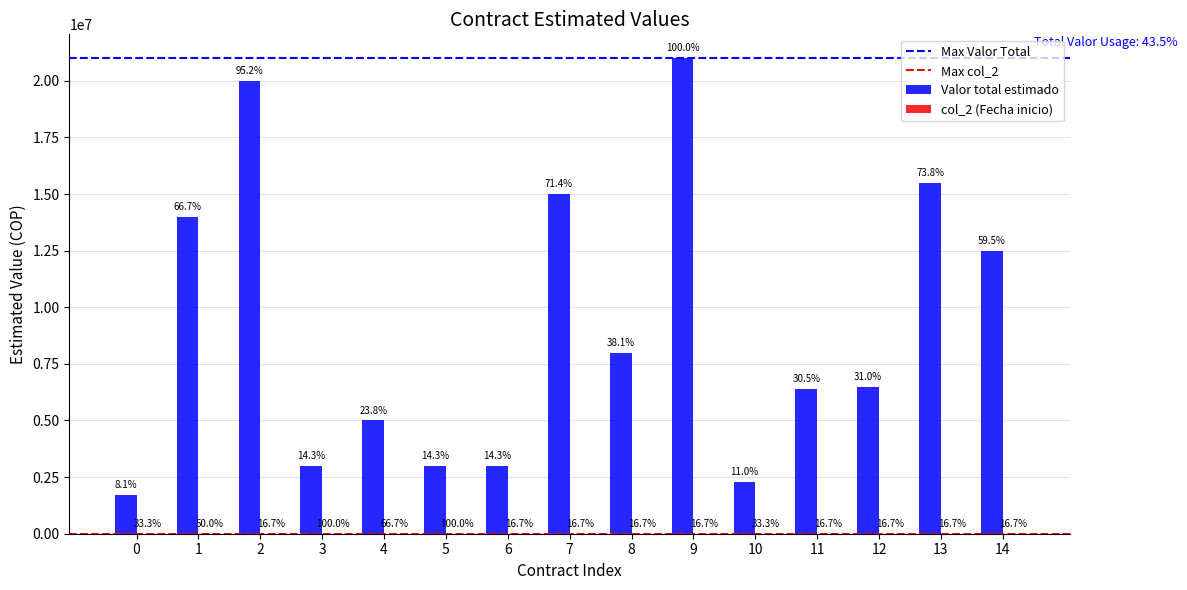

Are the bars grouped side by side (vs. stacked)?

Yes